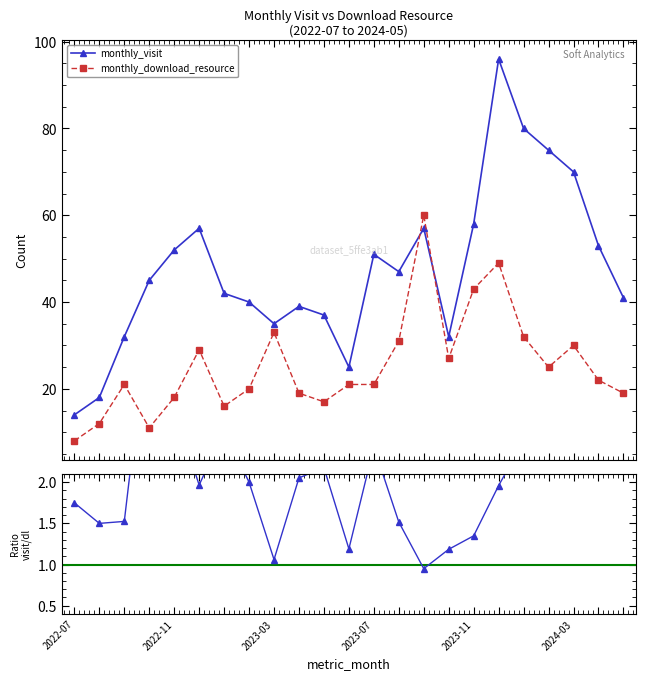

Read the monthly_visit value at 19.

75.0